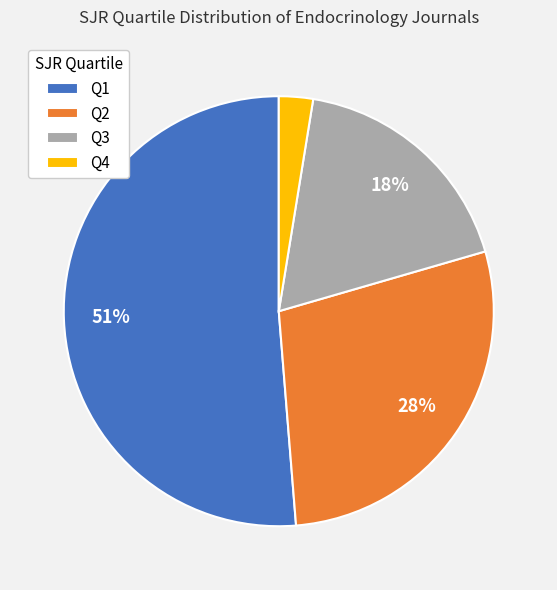

To the nearest percent, what is the difference between the Q1 and Q2 slice percentages?

23%